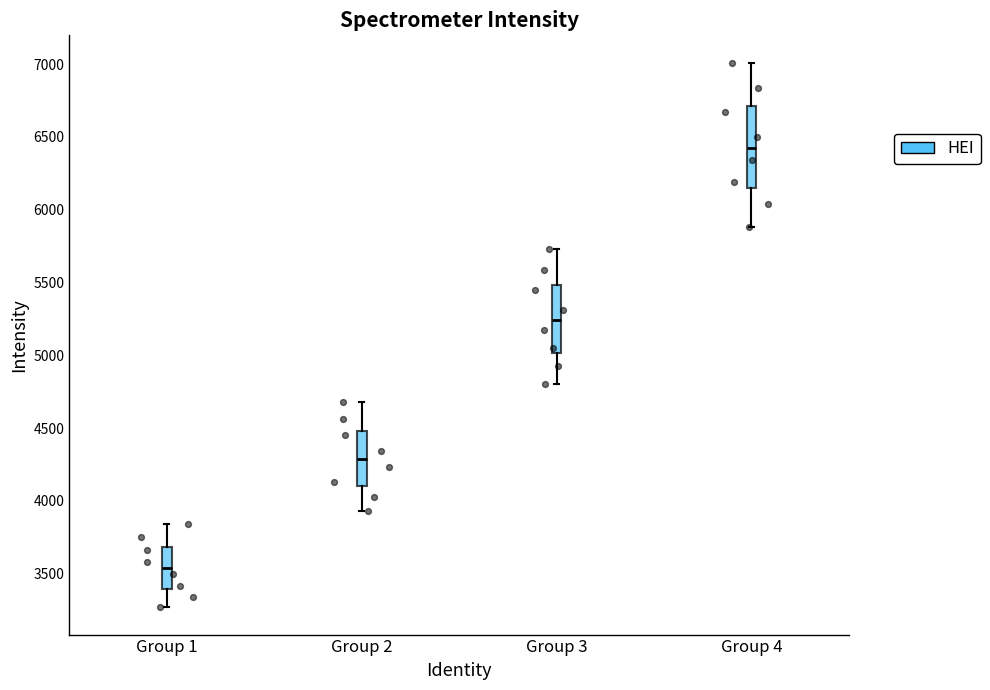

Reading left to right, read every box against the y-axis: the position of its median line, the range the box covers, and the ends of its whiskers. The values are not printed on the chart, so give them approximately, as read against the axis.

Group 1: median 3550, box 3400 to 3700, whiskers 3250 to 3850
Group 2: median 4300, box 4100 to 4500, whiskers 3950 to 4700
Group 3: median 5250, box 5000 to 5500, whiskers 4800 to 5750
Group 4: median 6400, box 6150 to 6700, whiskers 5900 to 7000